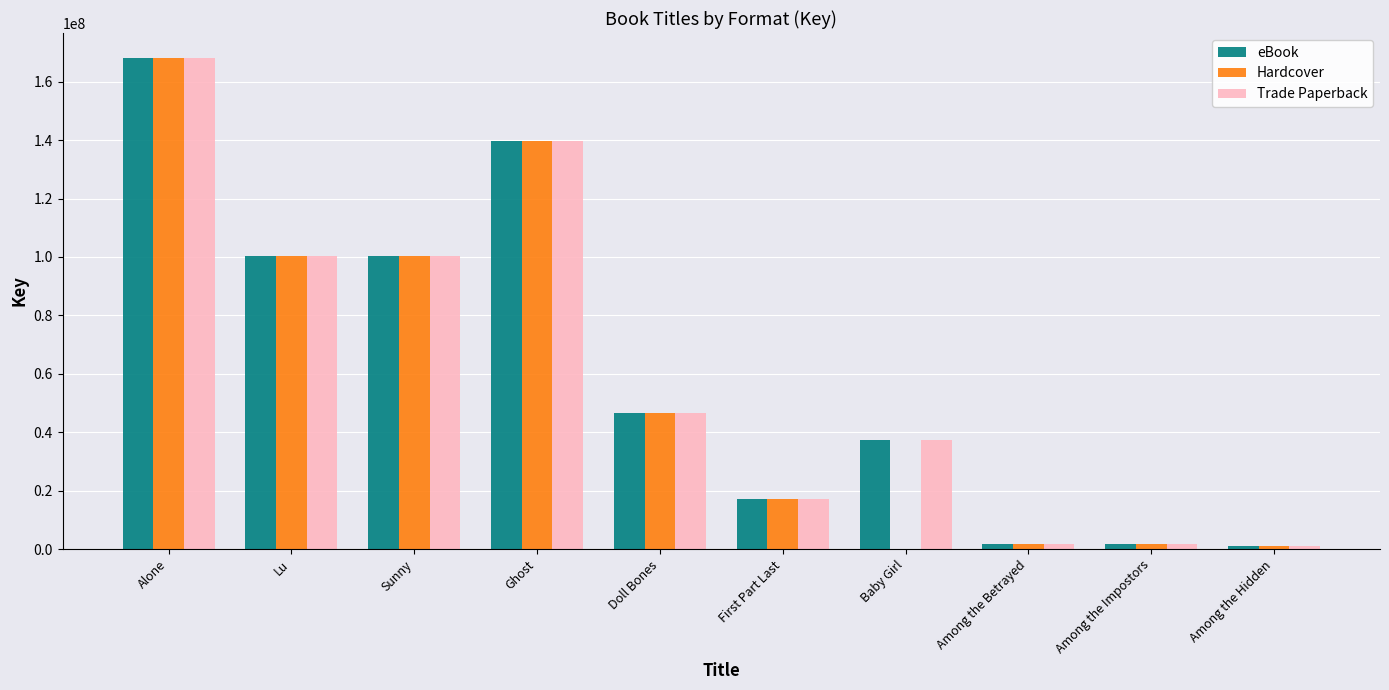

Is the value of Hardcover at Doll Bones greater than the value of eBook at Lu?

No